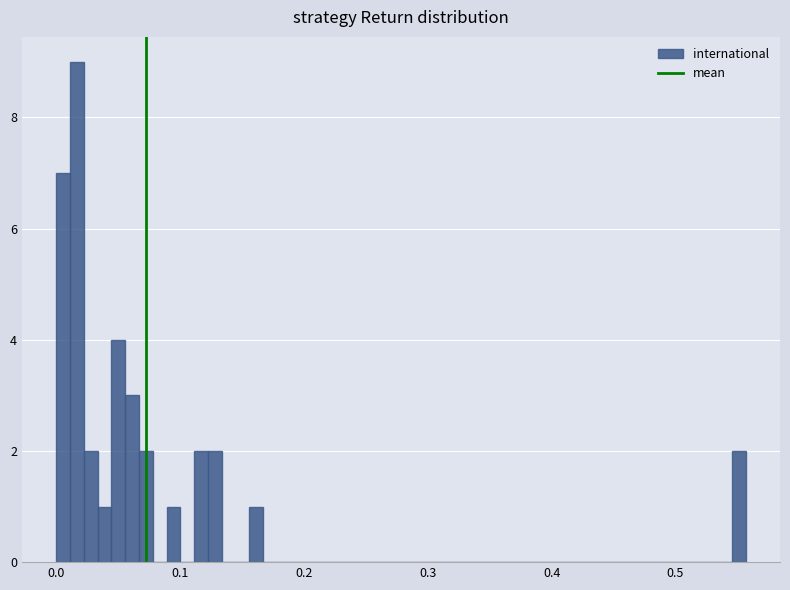

Around what value on the x-axis is the tallest bar? Give the approximate position of its centre, as read against the axis.

0.02